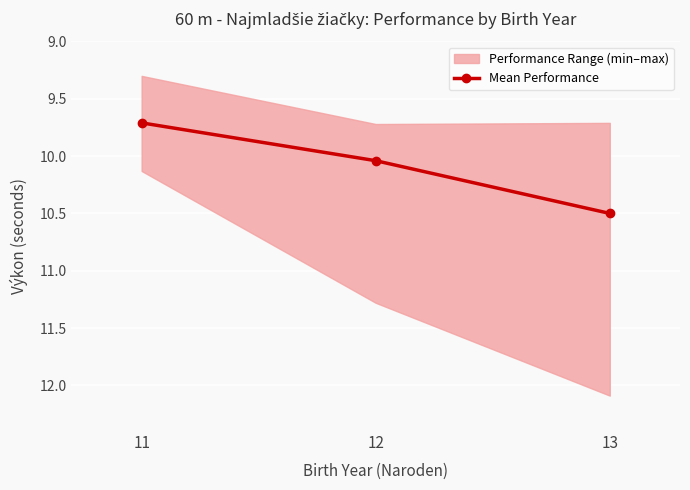

Which has a higher value, 12 or 13?

13